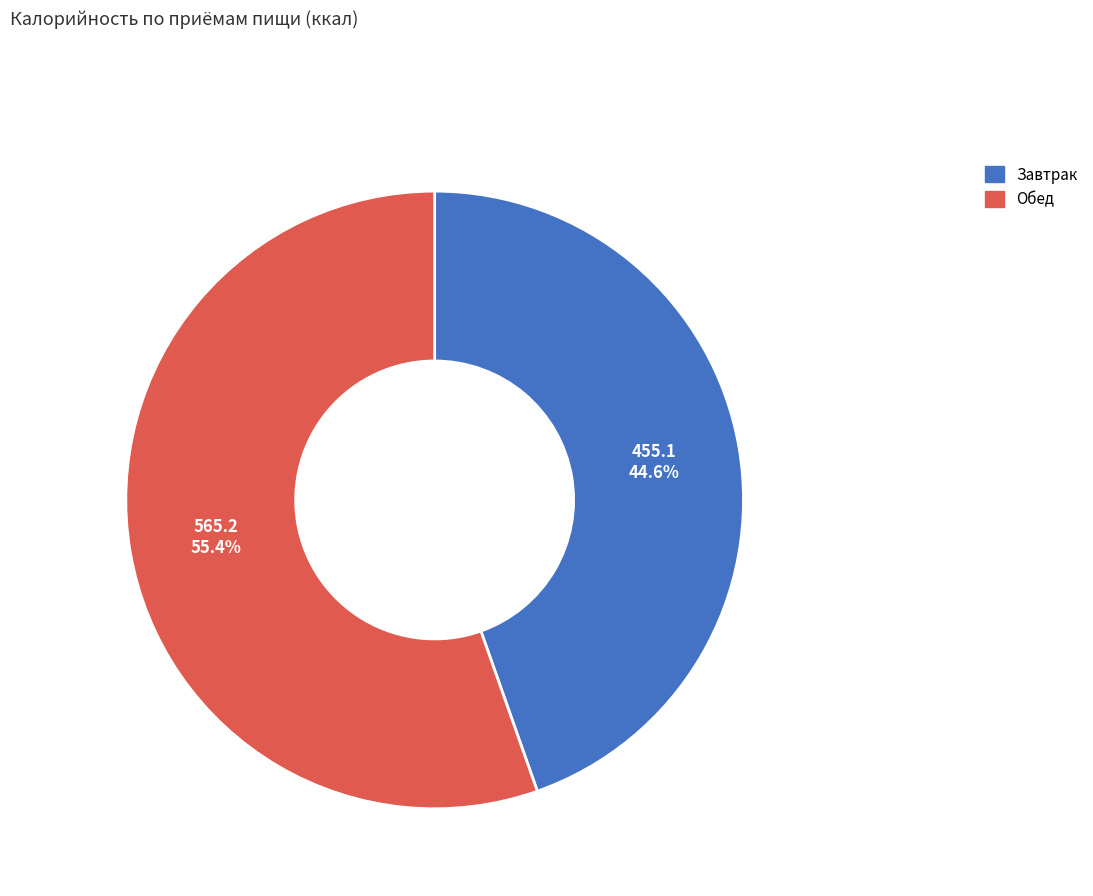

Is there any slice that represents more than half of the pie?

Yes